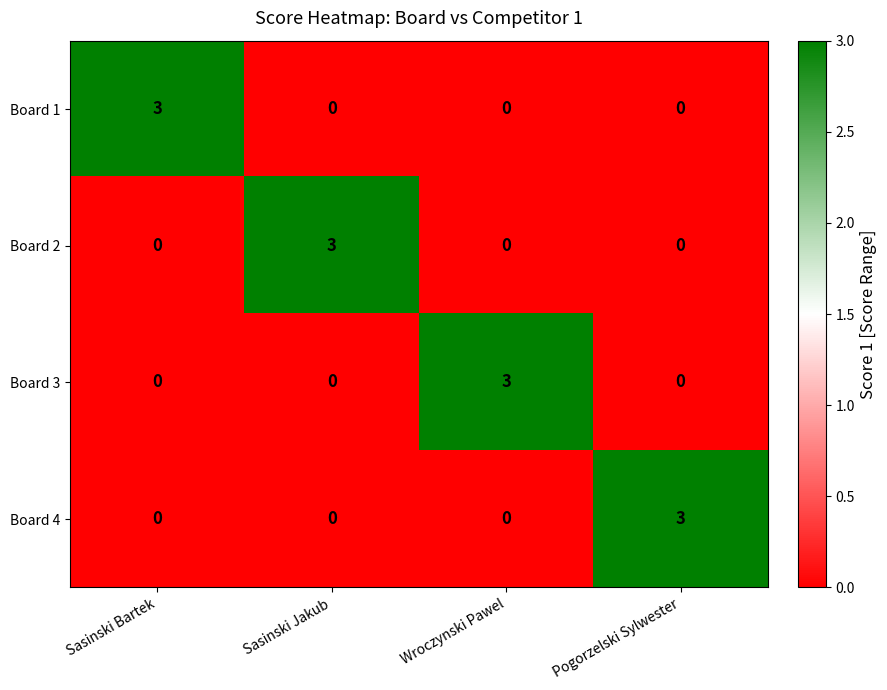

What is the greatest value displayed?

3